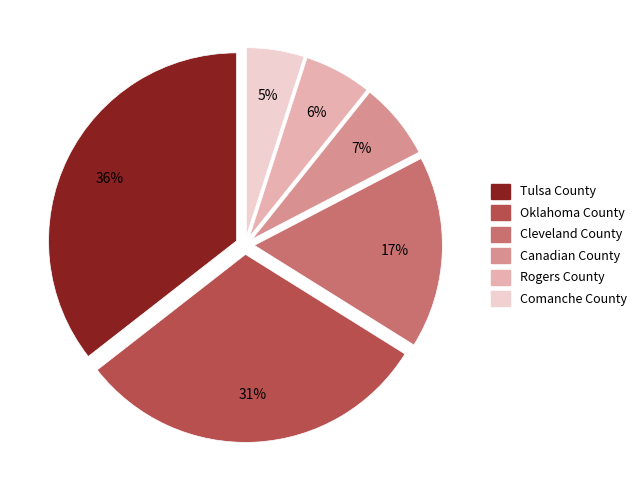

To the nearest percent, what is the combined percentage of Comanche County and Rogers County?

11%